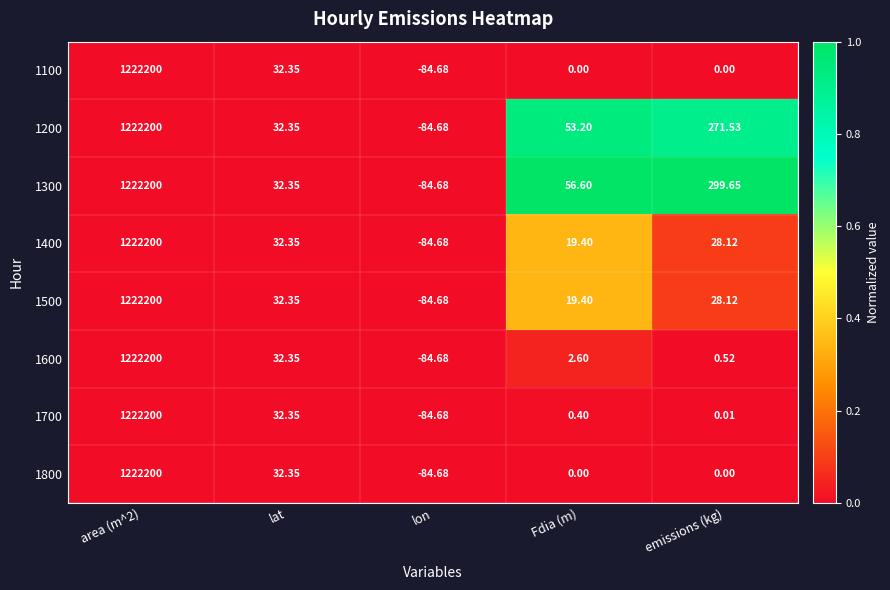

At which category is the sum across all series the highest?

area (m^2)